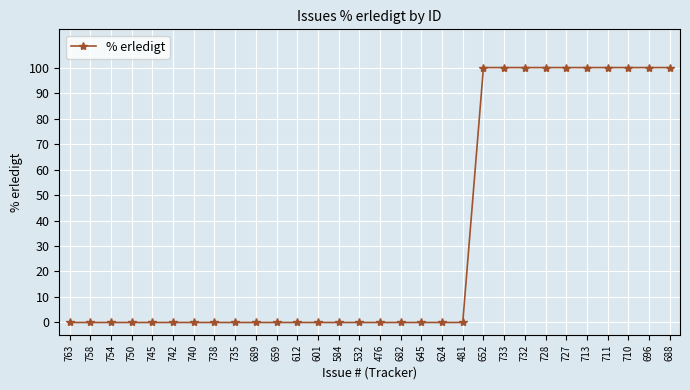

What is the change in value from 754 to 727?

+100